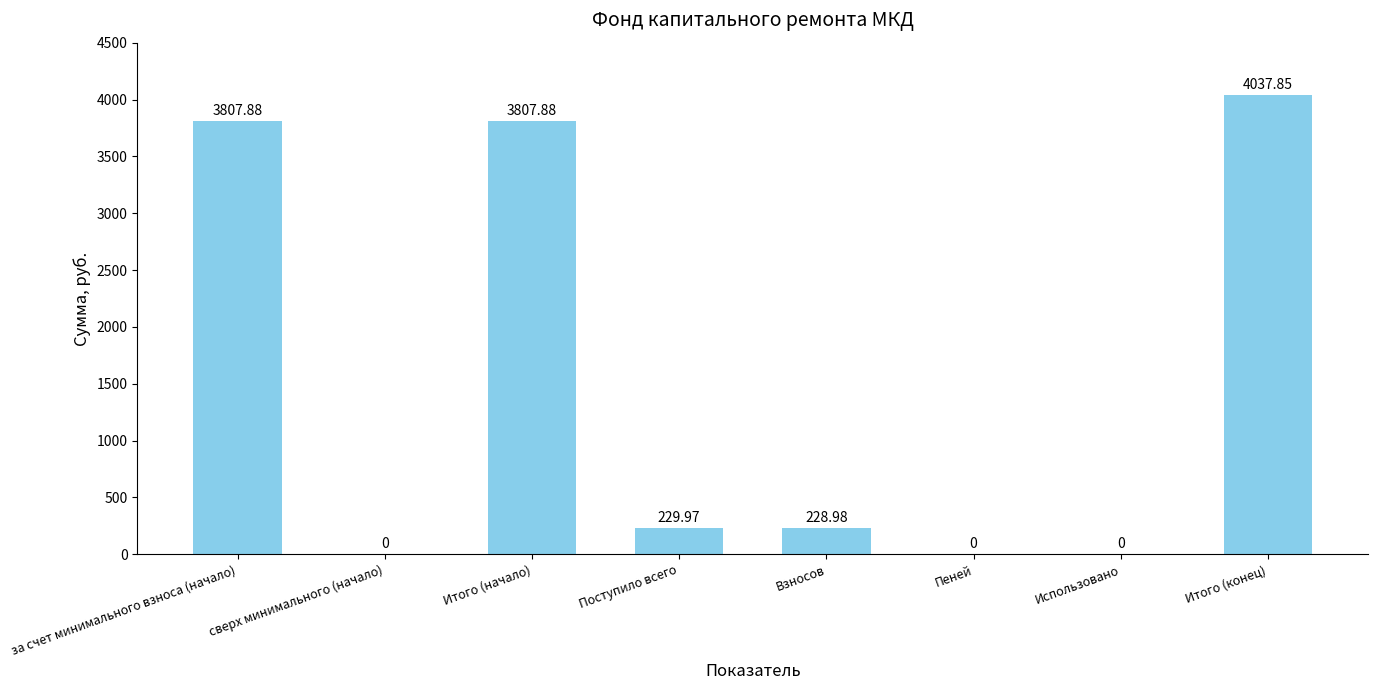

At which label is the value closest to 2018?

Поступило всего